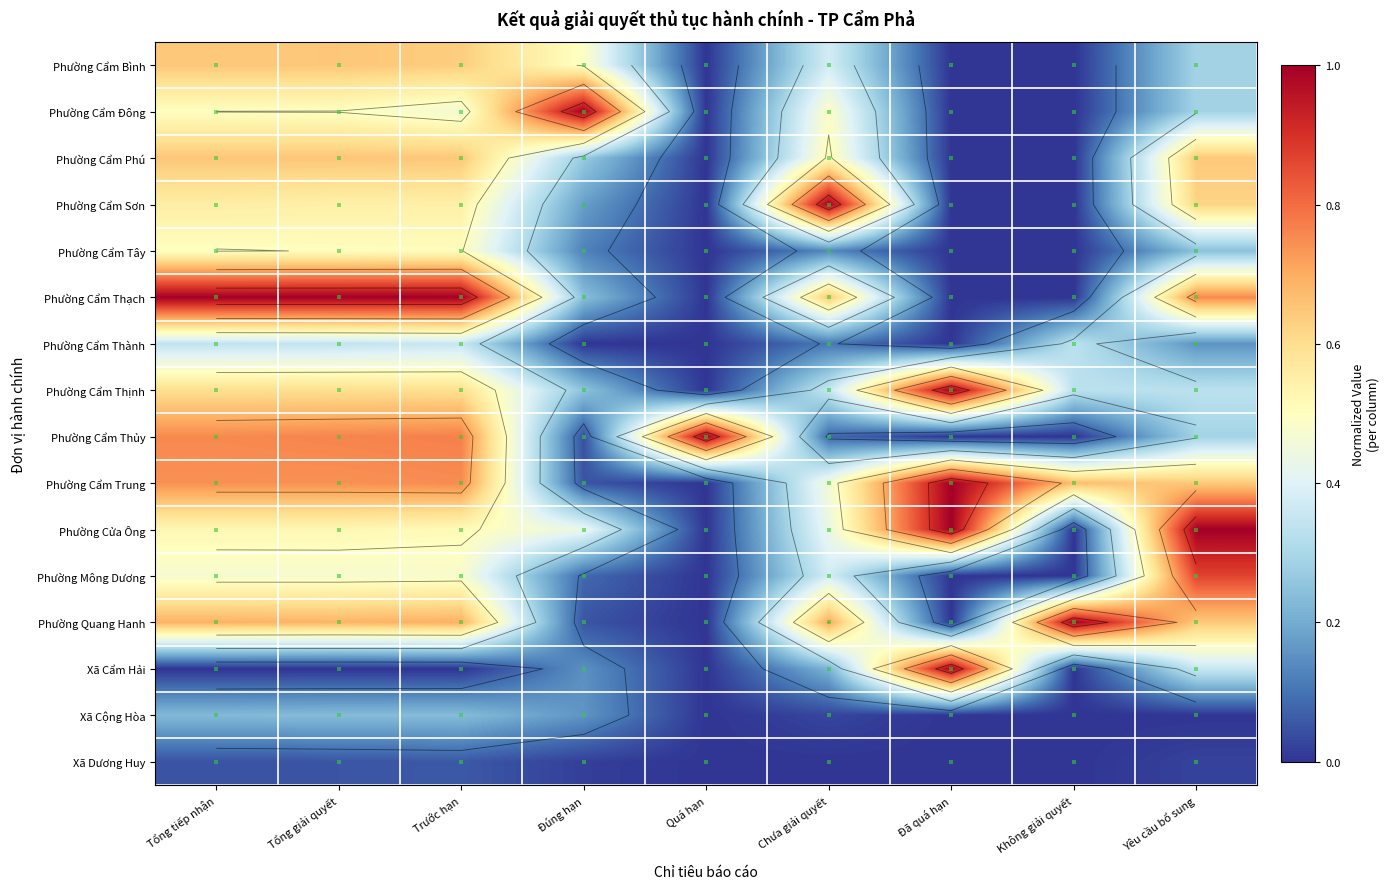

Rank the categories by Xã Dương Huy value from highest to lowest.

Trước hạn, Tổng giải quyết, Tổng tiếp nhận, Yêu cầu bổ sung, Đúng hạn, Quá hạn, Chưa giải quyết, Đã quá hạn, Không giải quyết